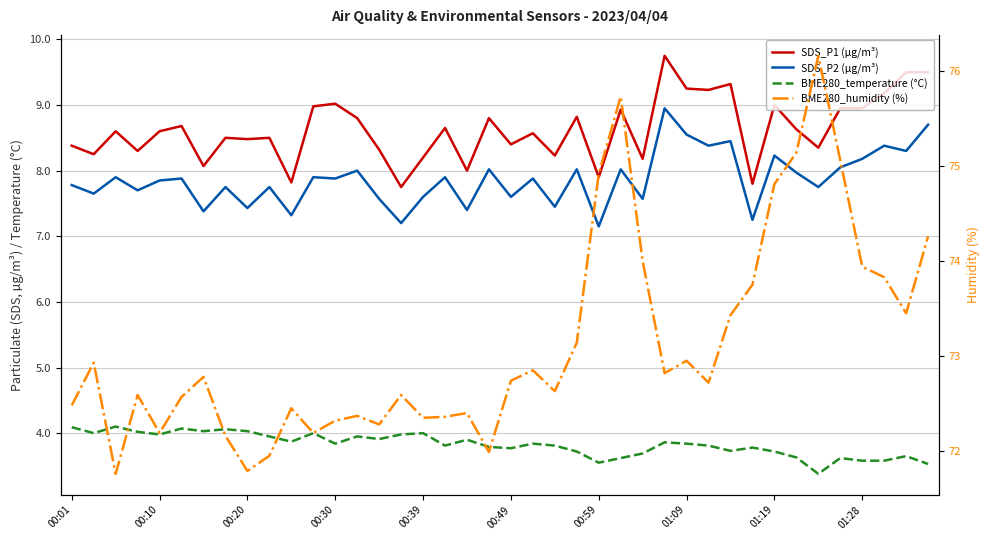

Rank the series by their maximum value, from lowest to highest.

BME280_temperature (°C), SDS_P2 (µg/m³), SDS_P1 (µg/m³), BME280_humidity (%)